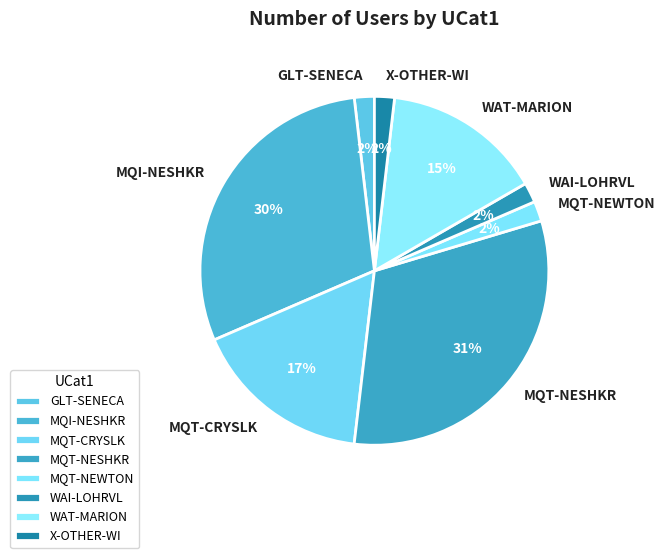

Do MQT-NEWTON and MQT-CRYSLK together represent more than half of the pie?

No